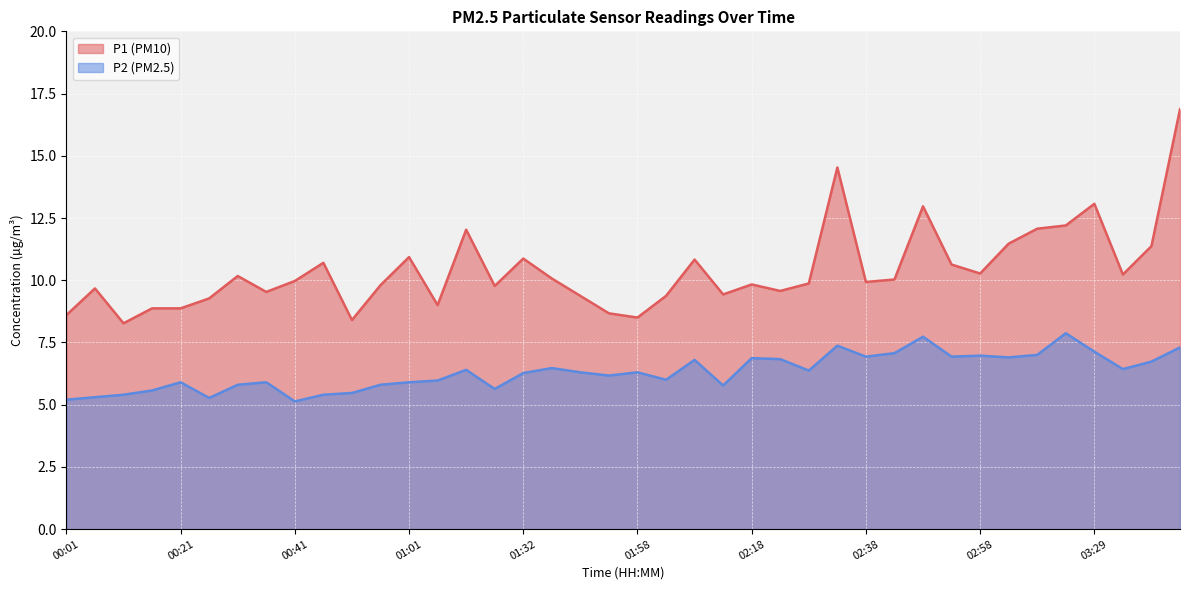

Which category has the highest value in the P2 series?

03:23